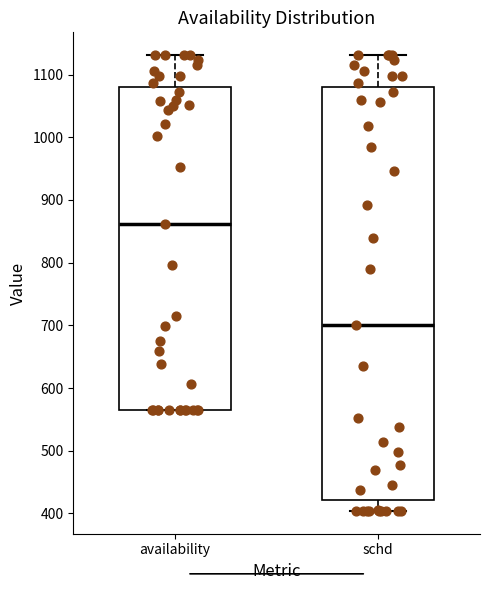

Which box has the highest median line?

availability